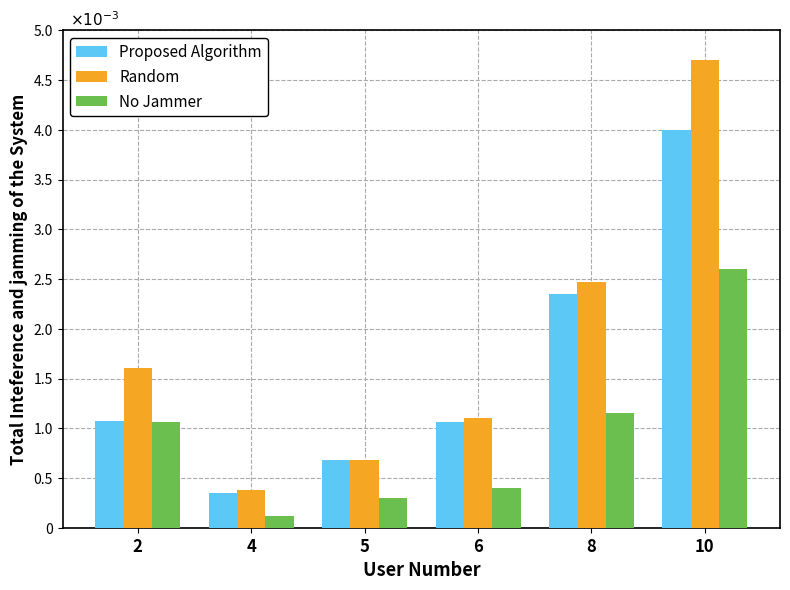

Rank the categories by Random value from lowest to highest.

4, 5, 6, 2, 8, 10